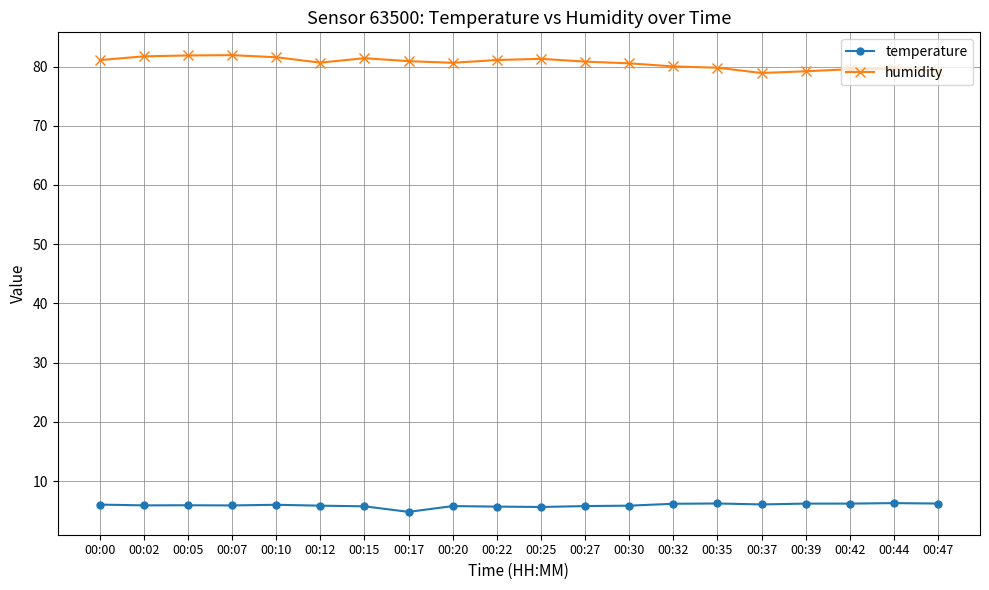

Which series has the largest range (max minus min)?

humidity